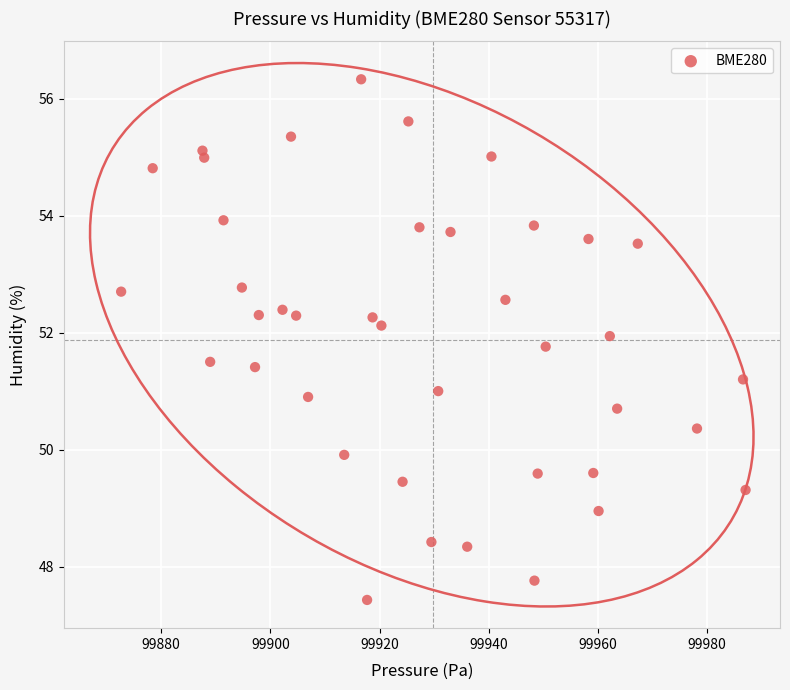

What is the range of Y values (max minus min)?

8.9